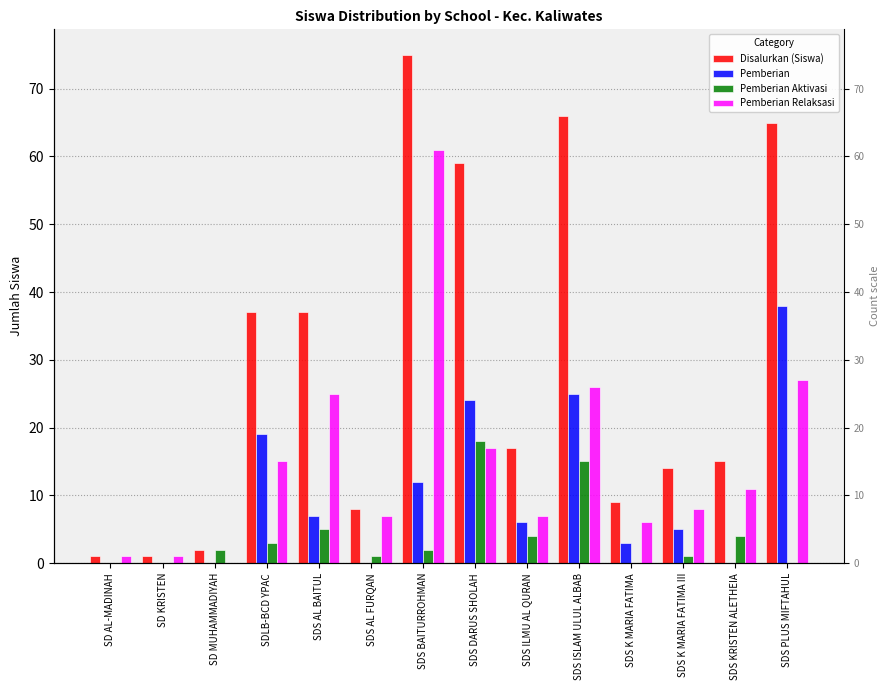

The value of Disalurkan (Siswa) at SDS ISLAM ULUL ALBAB is 66. True or false?

True